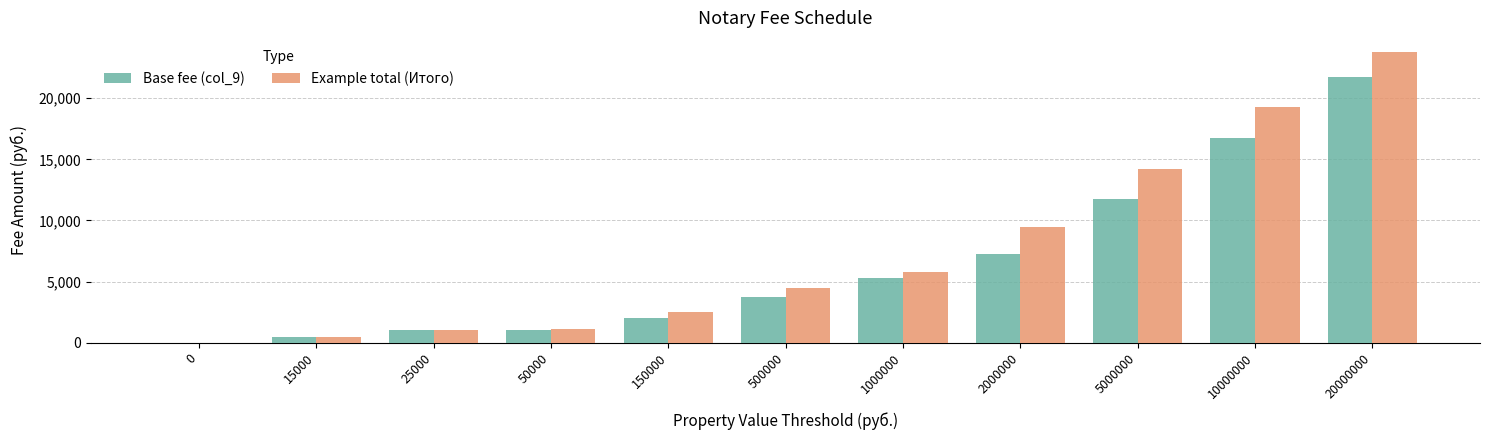

At which category is the sum across all series the highest?

20000000